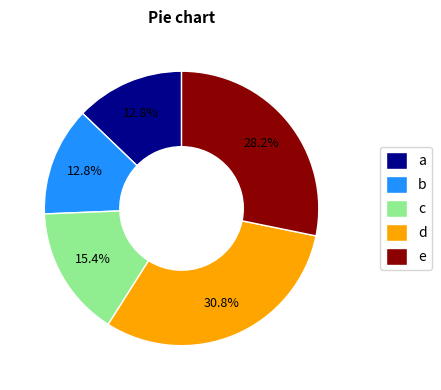

Does any single category account for the majority?

No